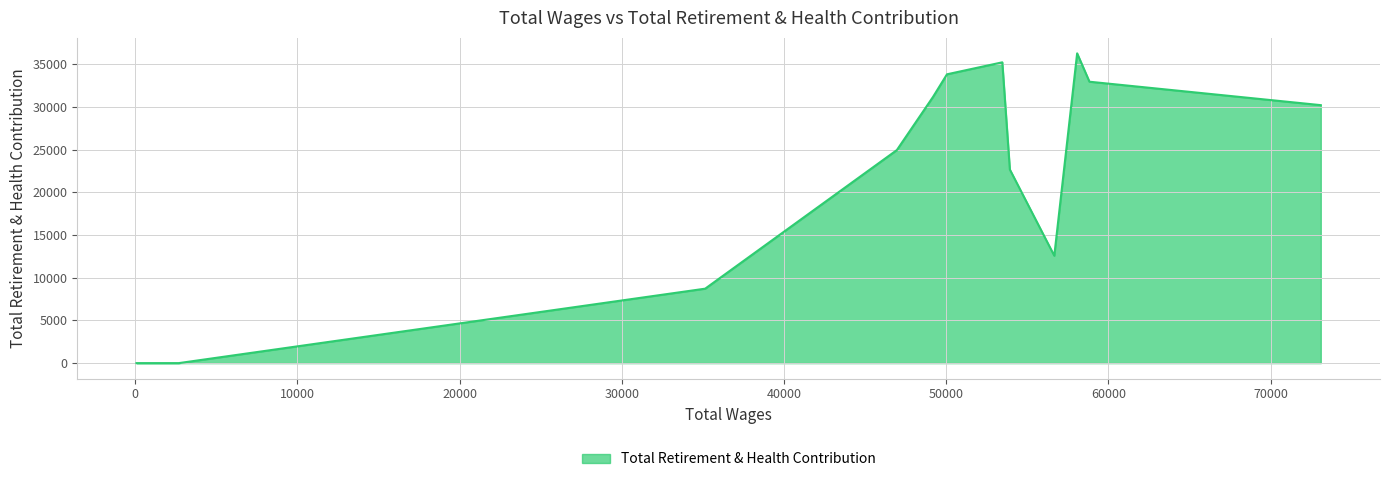

What is the difference between the maximum and minimum values?

36283